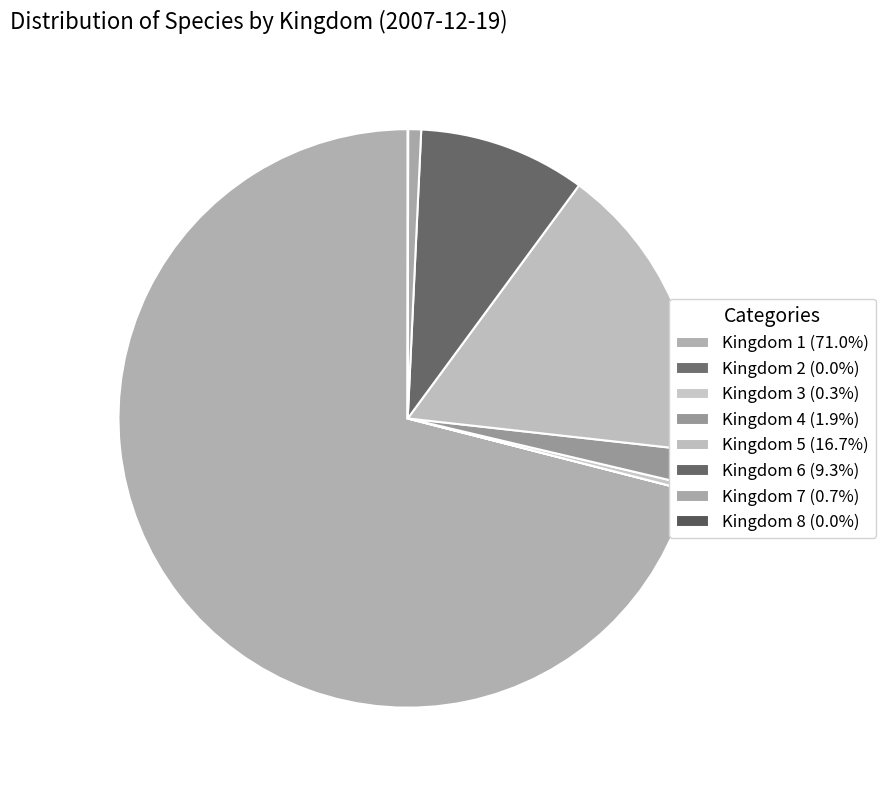

Which slice represents more than half of the pie?

1